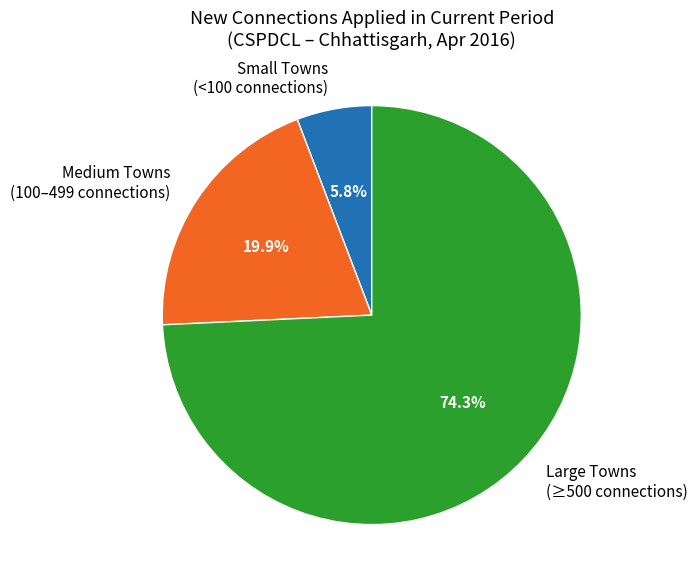

Count the number of slices in the pie.

3